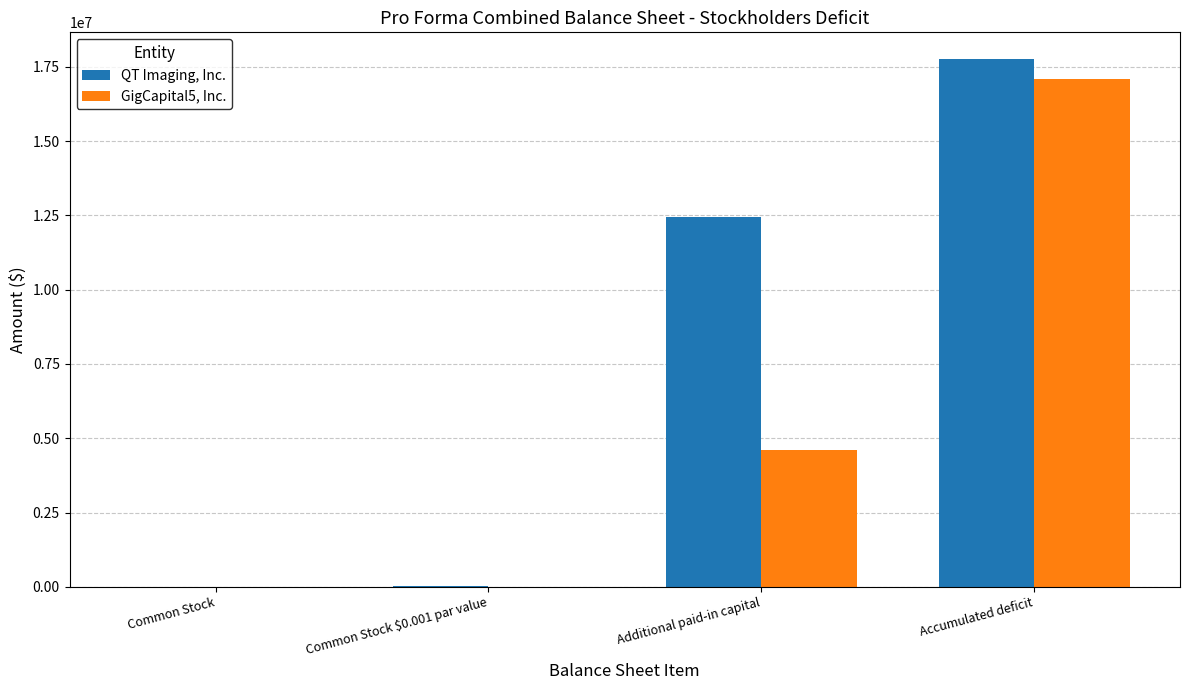

Which label corresponds to the largest value in the chart?

Accumulated deficit